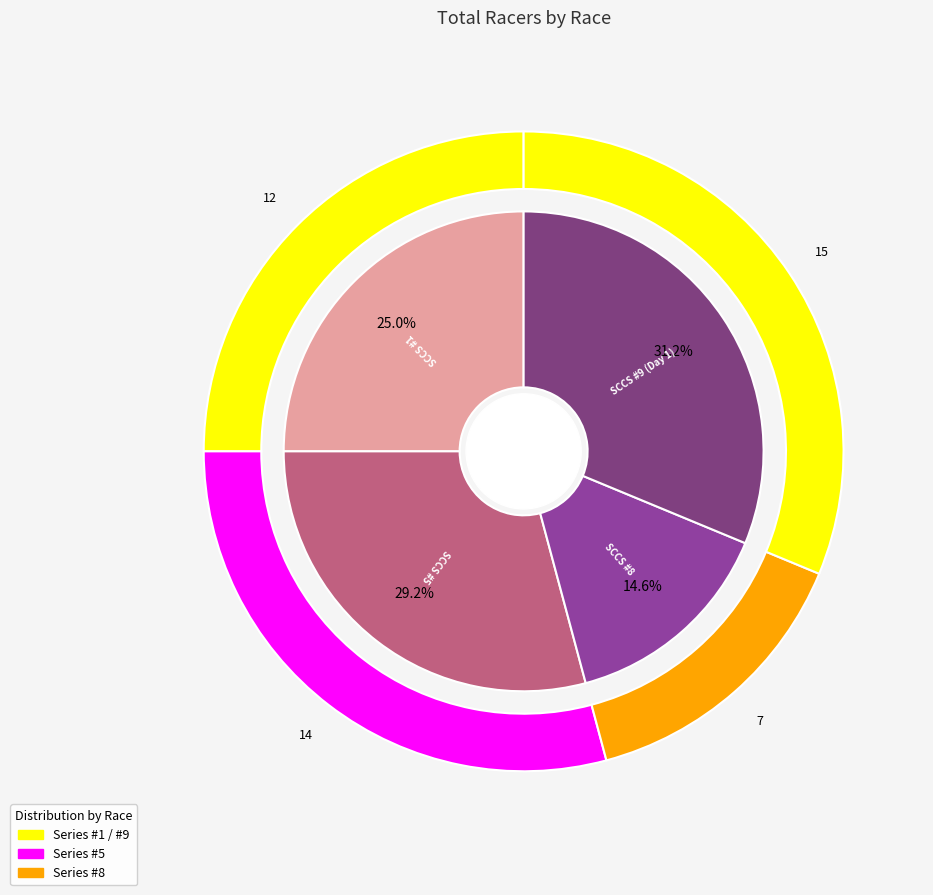

Is SoCalCross Prestige Series #5 the majority of the pie?

No